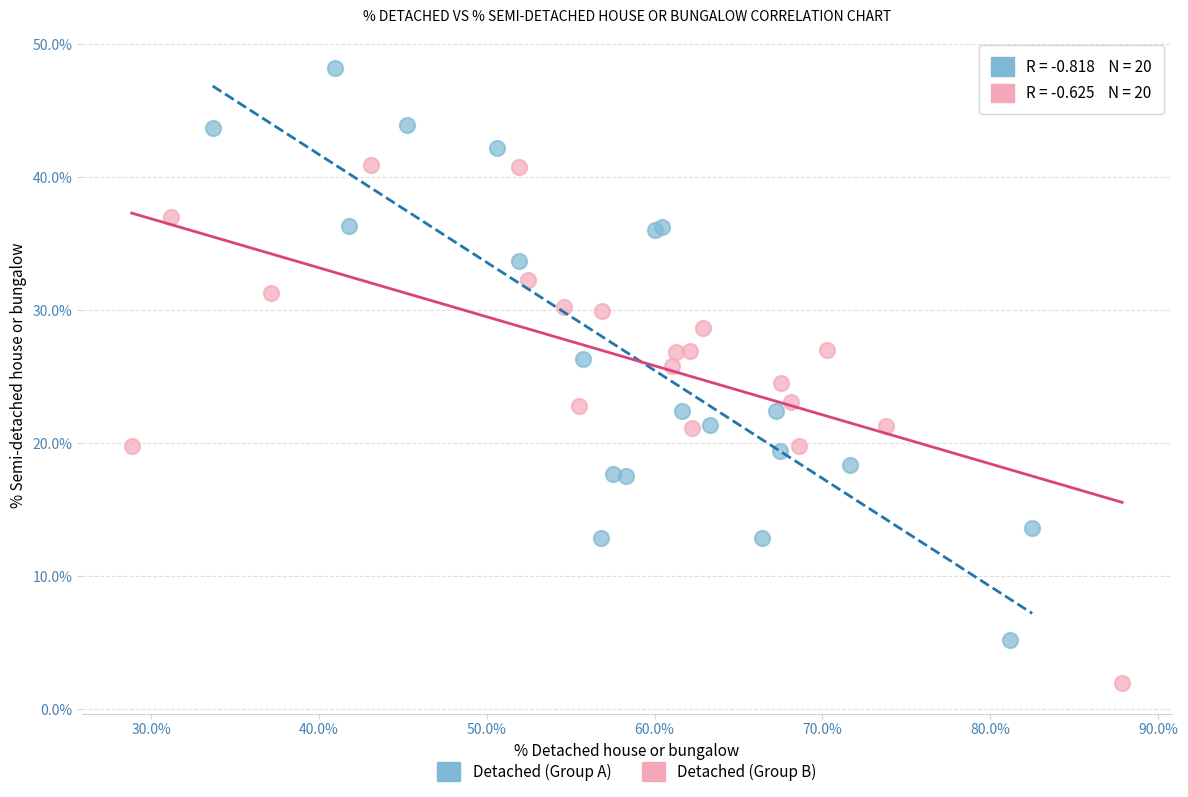

What are all the series names shown in the legend?

Detached (Group A), Detached (Group B)